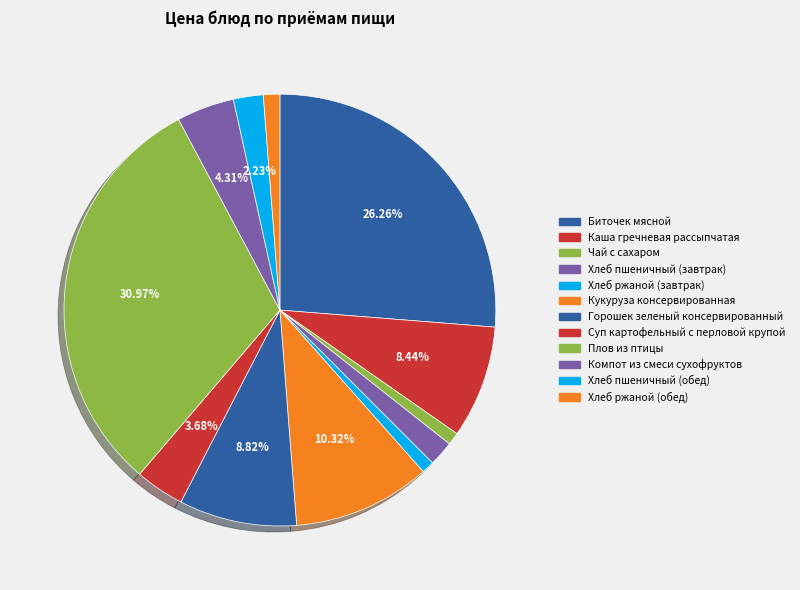

To the nearest percent, what is the difference between the largest and smallest slice percentages?

30%